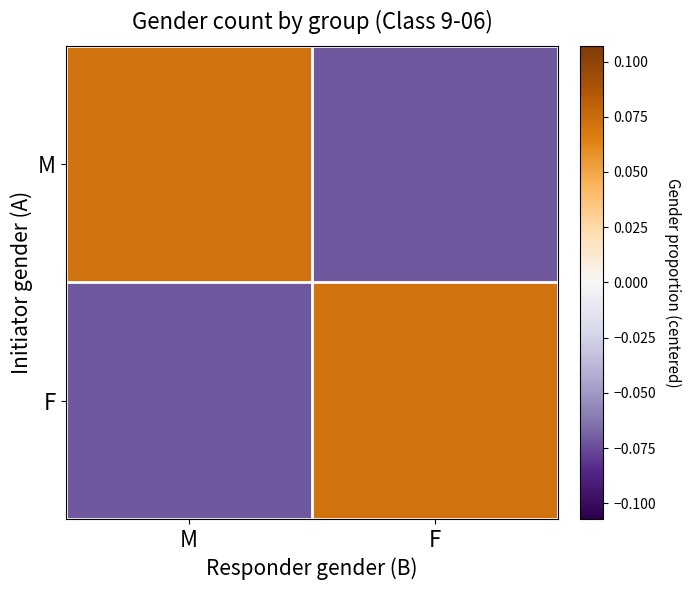

What is the minimum value shown in the chart?

-0.1